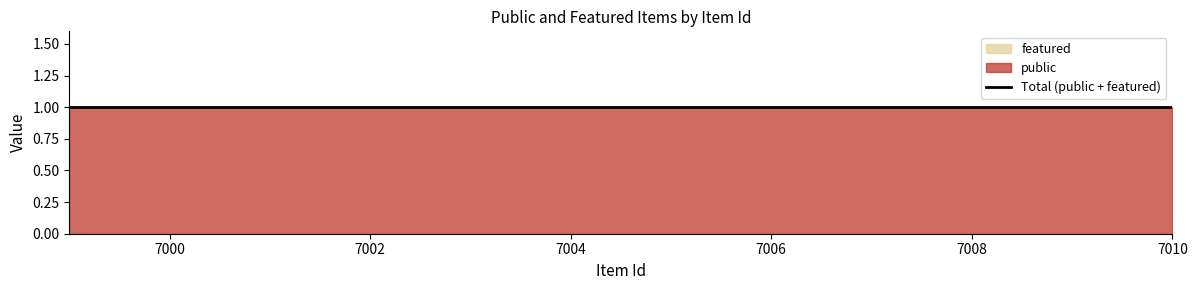

Which series has the widest spread of values?

public